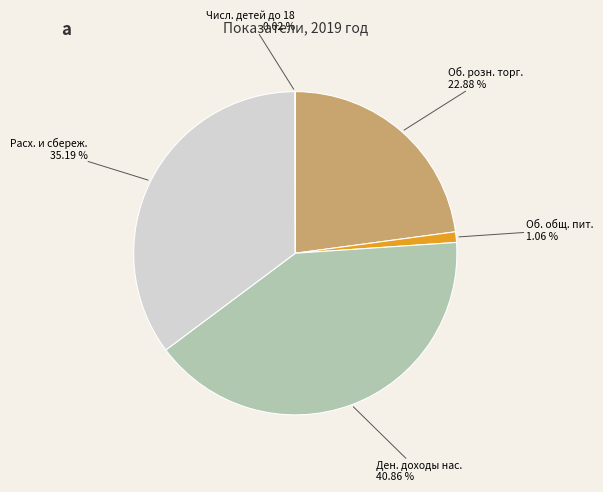

What is the largest slice in the pie chart?

Ден. доходы нас.